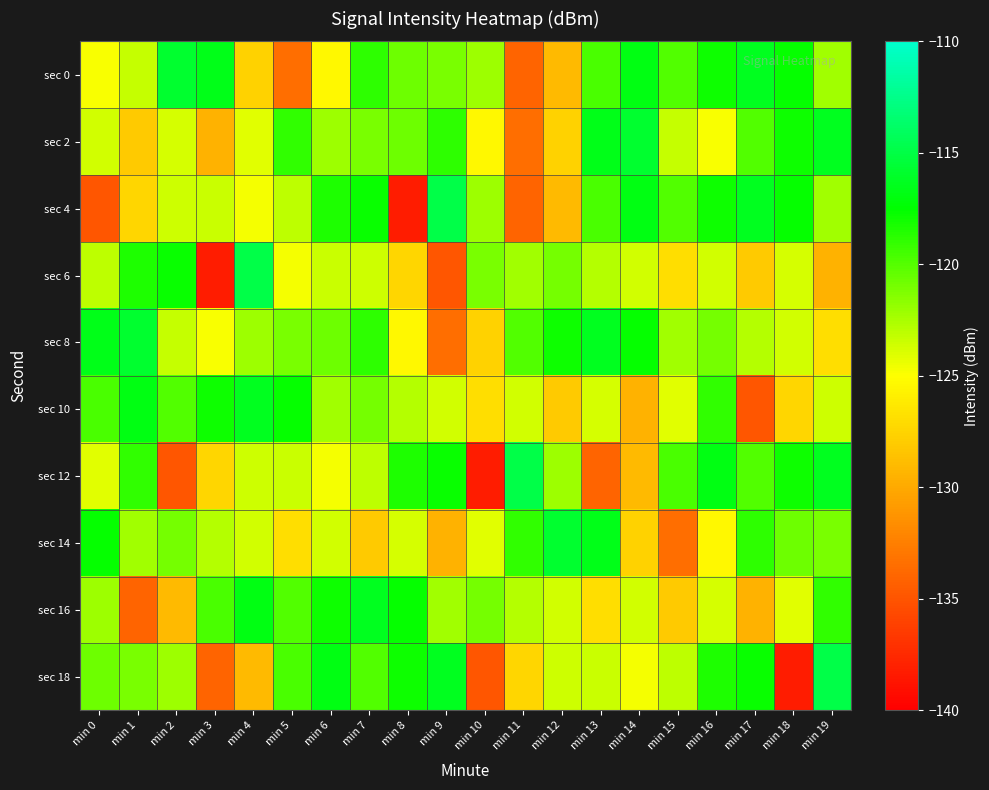

At which category does the chart reach its peak across all series?

min 9